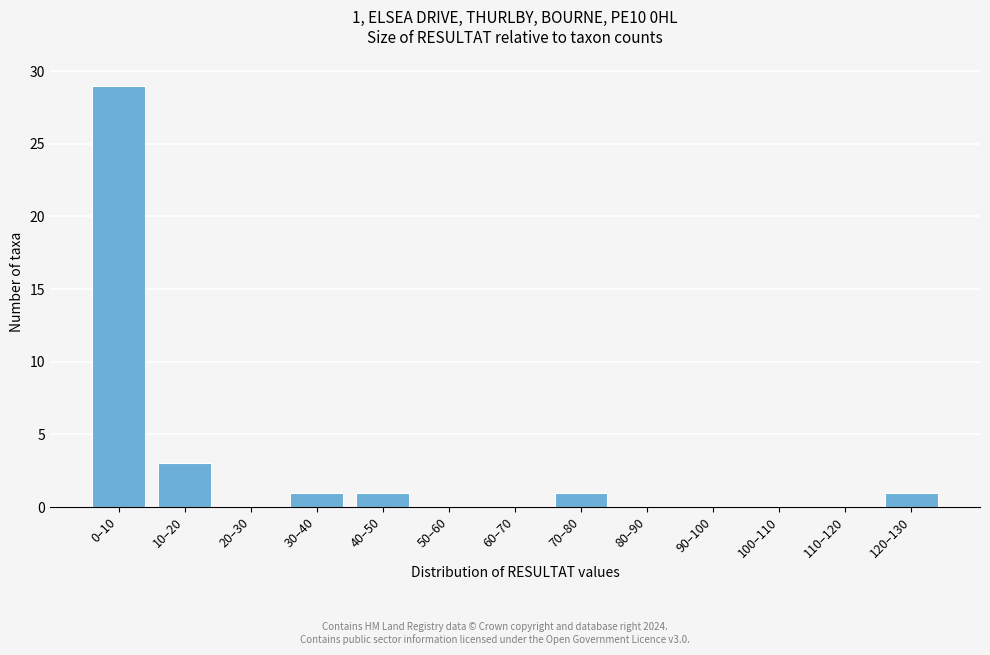

Reading left to right, list all the values displayed in this chart.

0–10=29	10–20=3	20–30=0	30–40=1	40–50=1	50–60=0	60–70=0	70–80=1	80–90=0	90–100=0	100–110=0	110–120=0	120–130=1